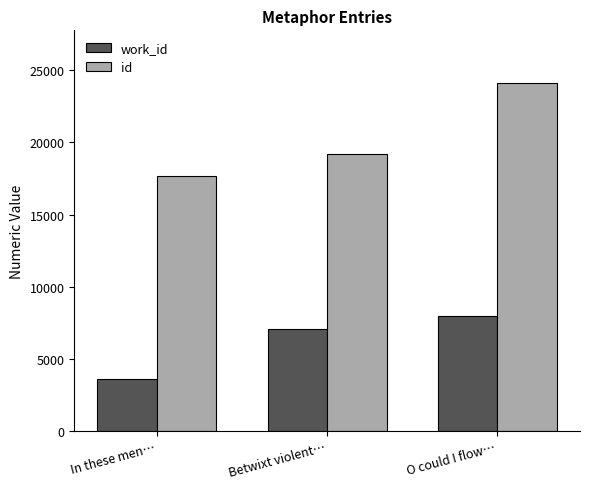

List the series in order of their peak value, highest first.

id, work_id